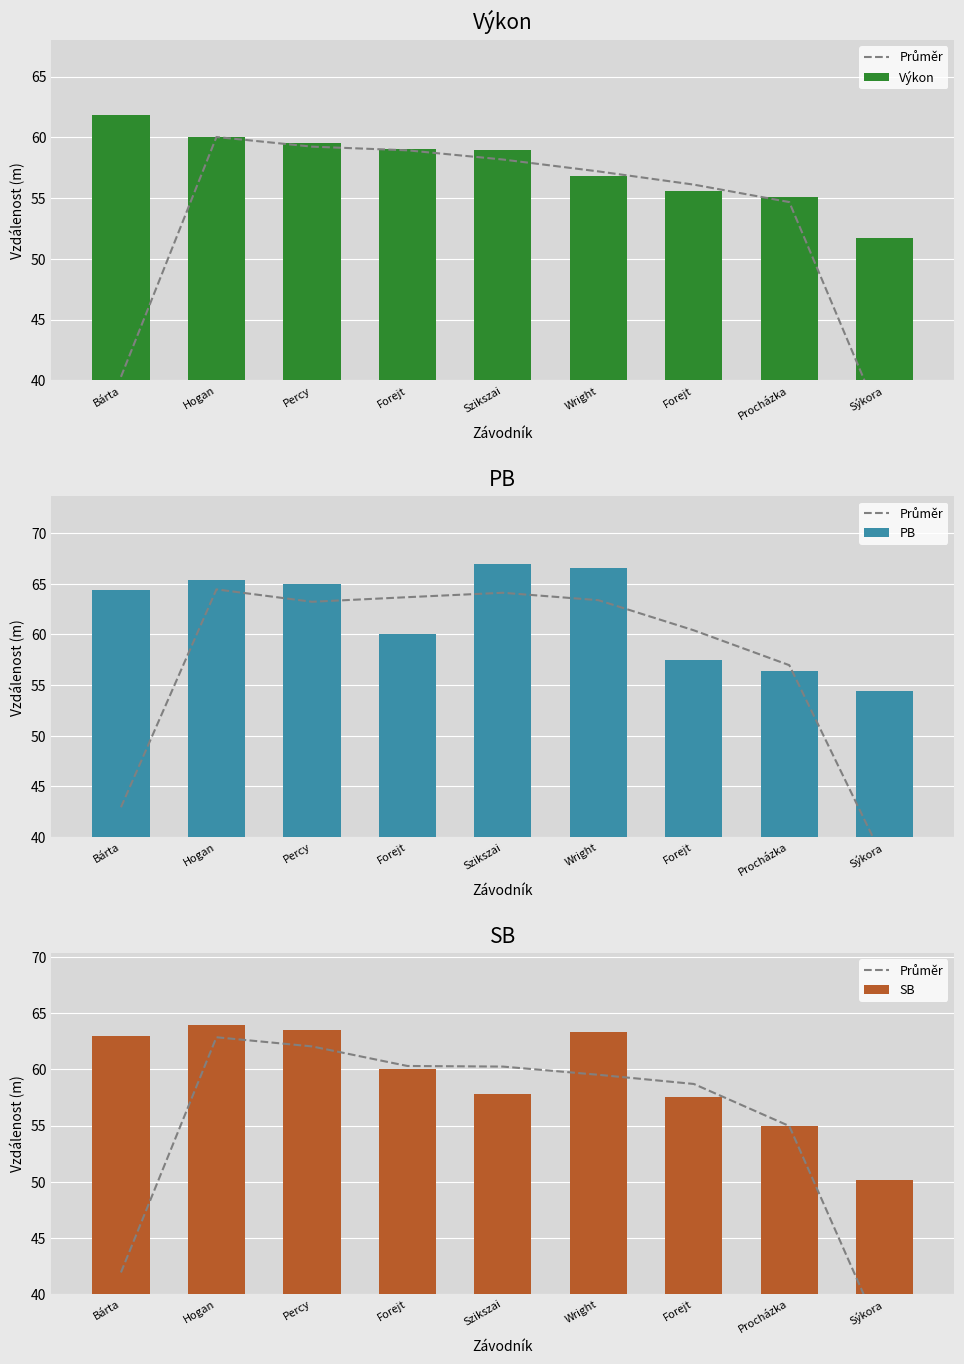

What is the label of the 4th bar from the left?

Forejt